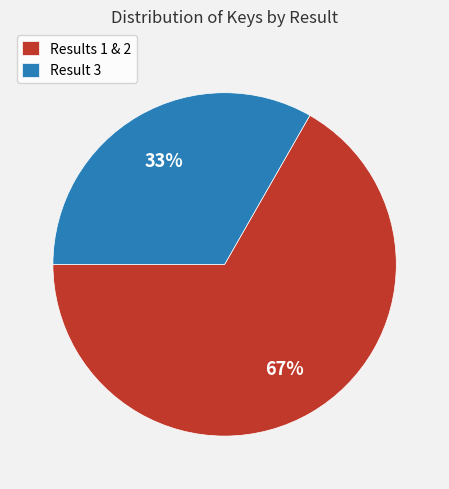

To the nearest percent, what is the average slice percentage?

50%